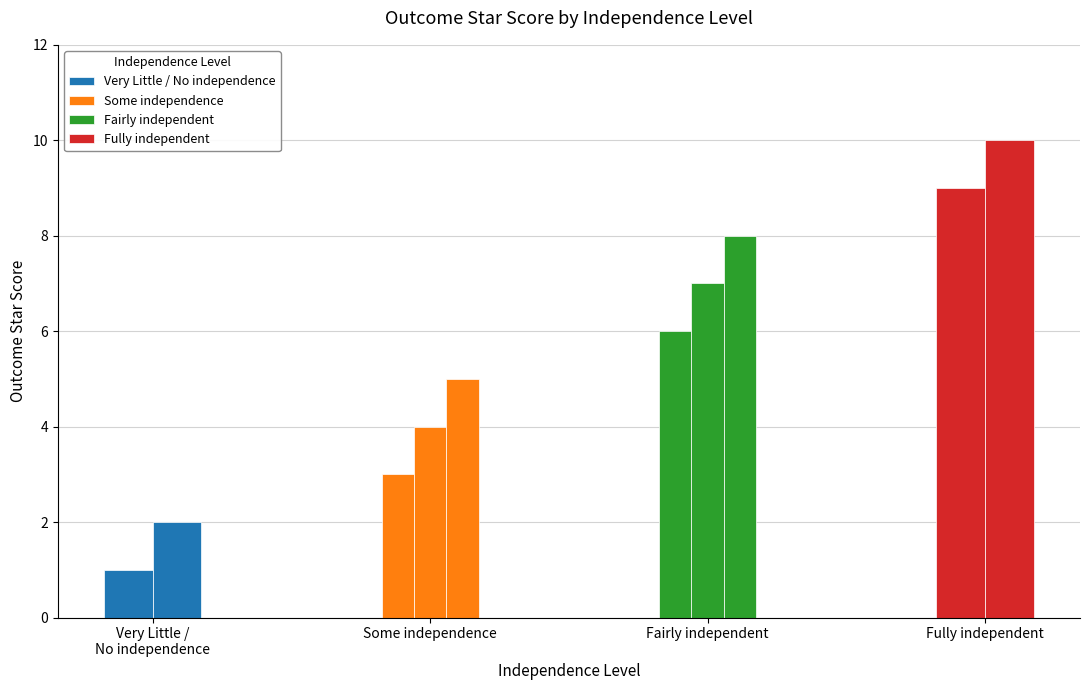

Which category has the highest value across all series?

Fully independent